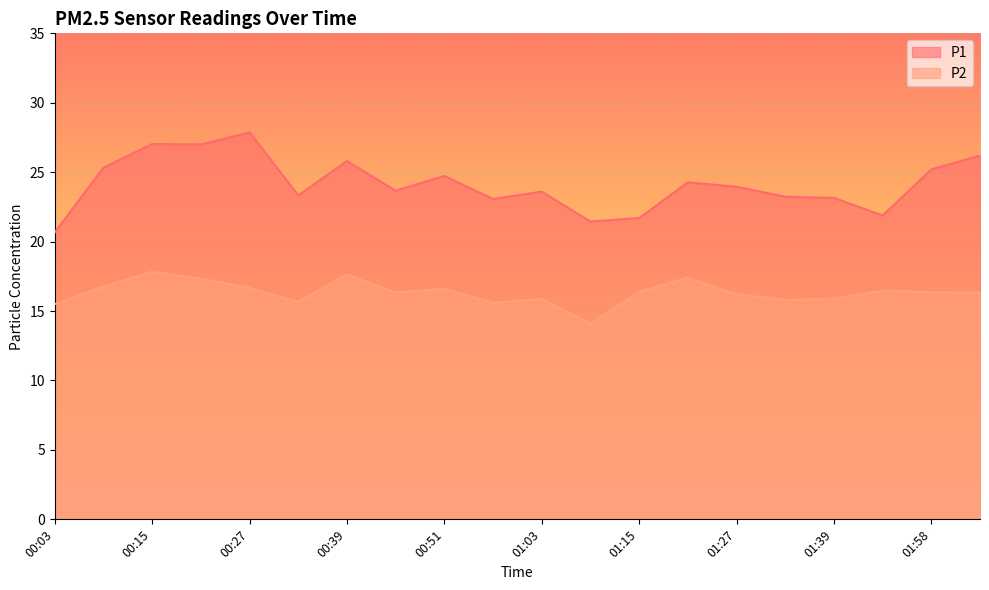

Between 00:15 and 00:57, which series saw the biggest shift?

P1